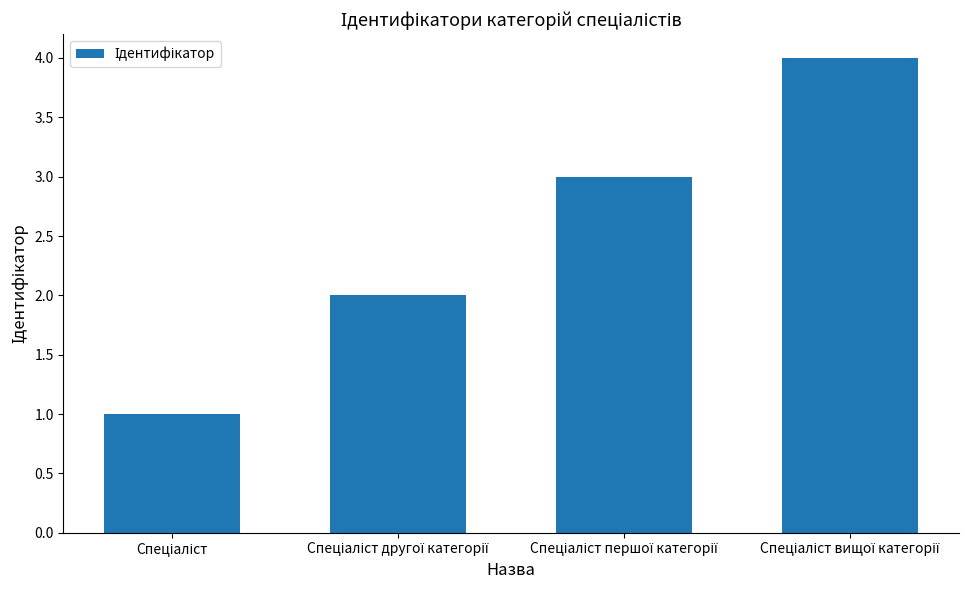

What is the greatest value displayed?

4